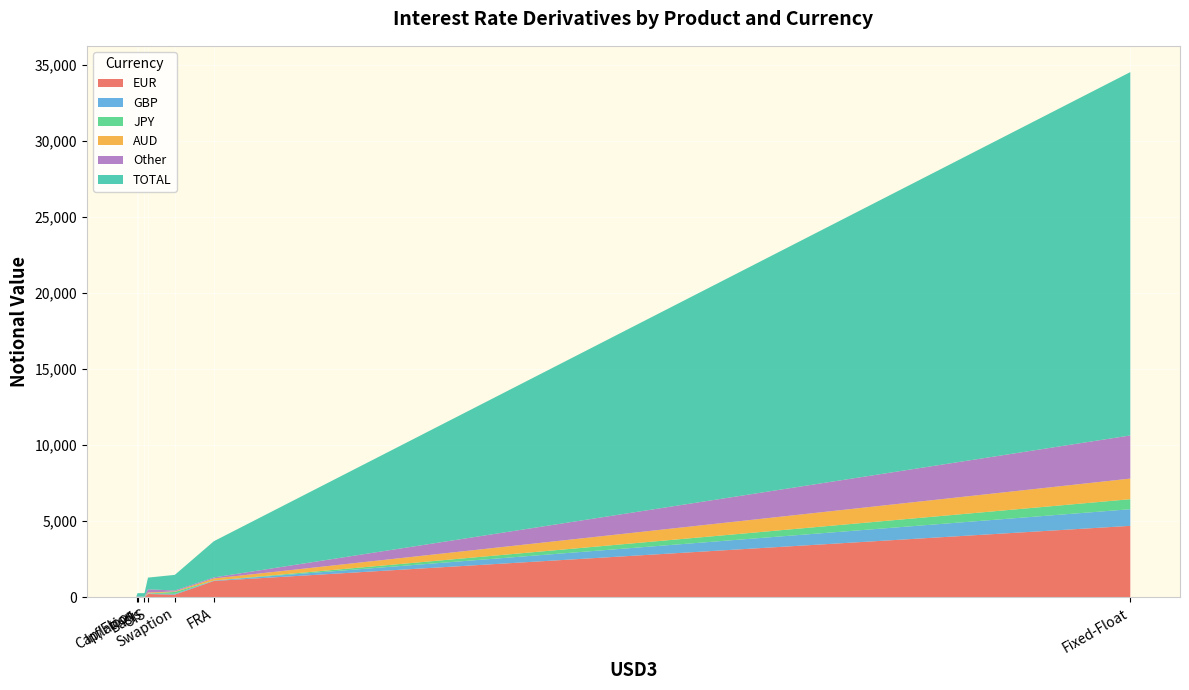

Reading left to right, what are all the values shown in this chart?

EUR: 4	8	4697	1076	46	219	179
GBP: 6	0	1093	29	44	27	51
JPY: 31	1	659	0	0	10	127
AUD: 5	0	1354	137	0	61	31
Other: 1	4	2834	68	1	211	63
TOTAL: 229	96	23872	2379	184	769	1026